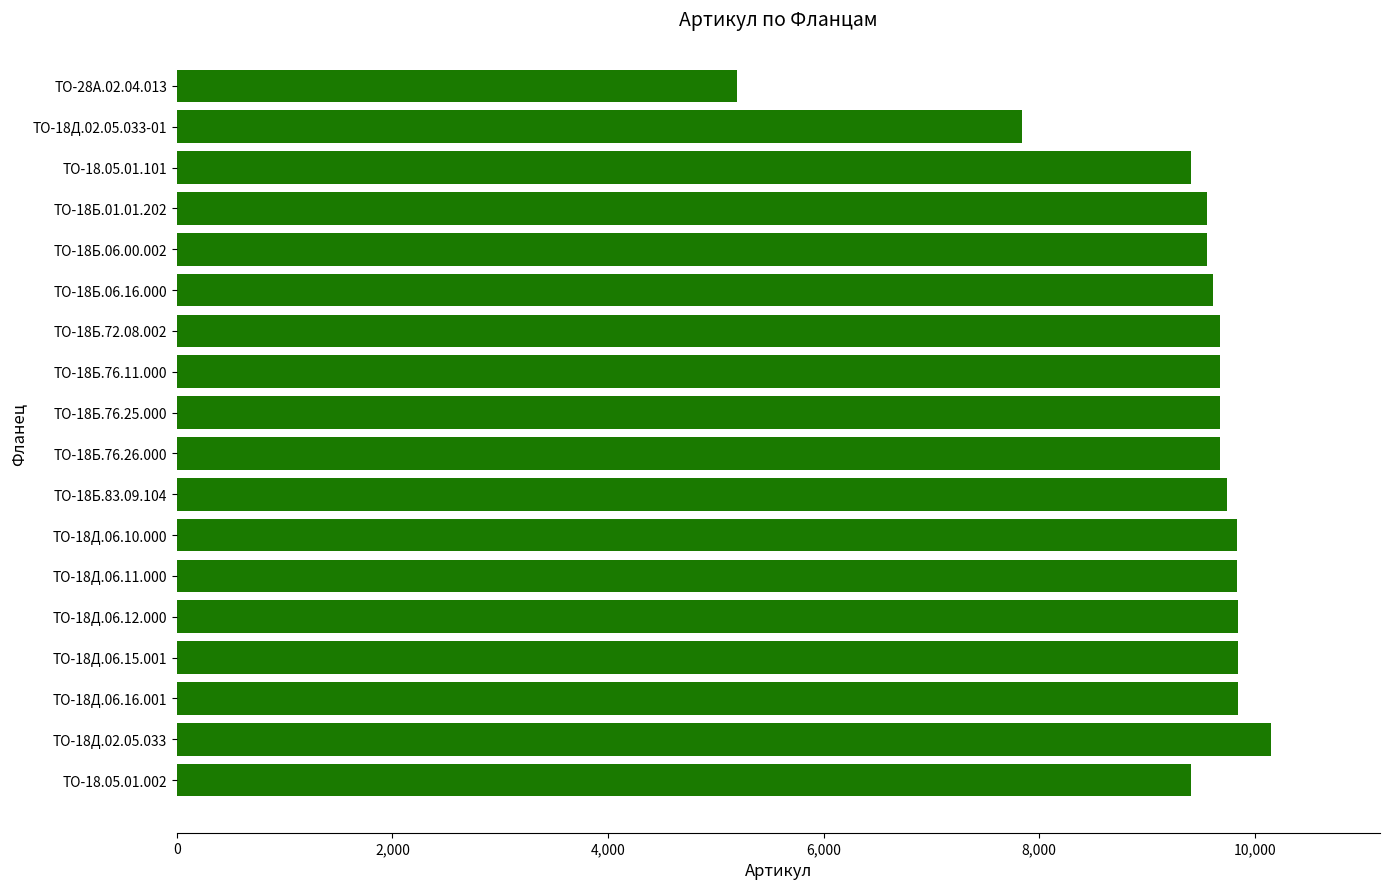

True or false: the data shows 9840 at ТО-18Д.06.12.000.

True